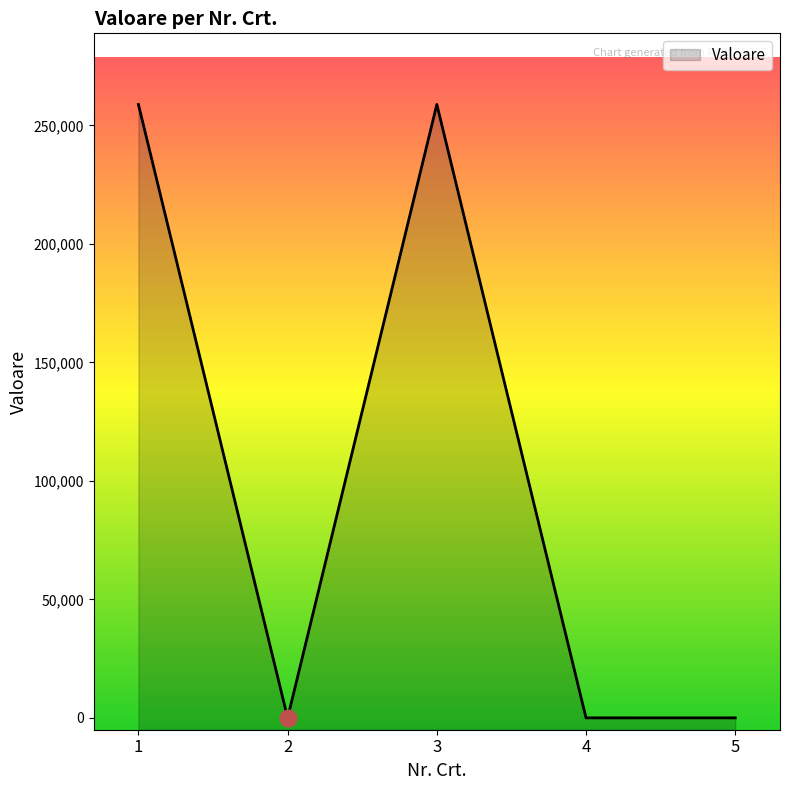

What is the value of the 3rd point from the left?

258823.5